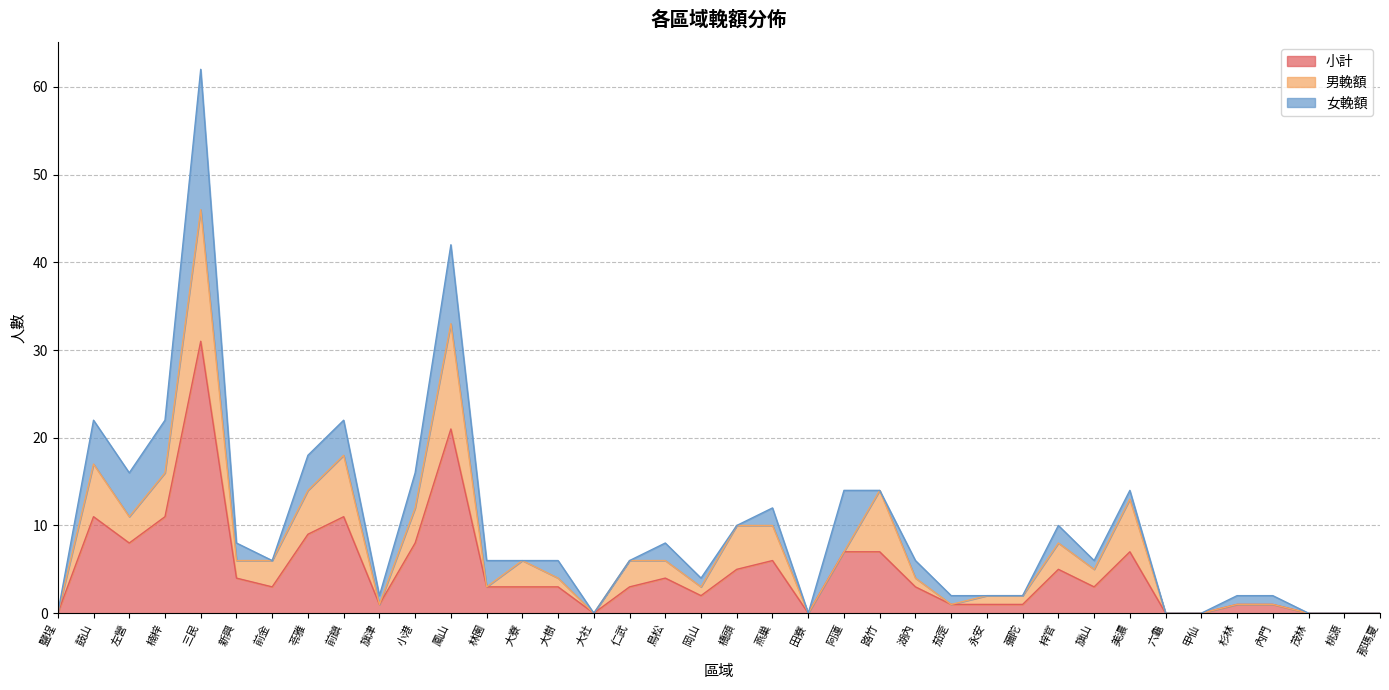

Which series has the widest spread of values?

小計